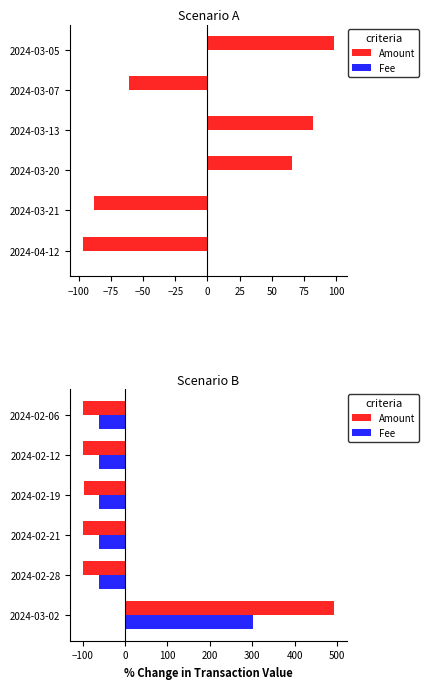

Which series has the largest total across all categories?

Amount